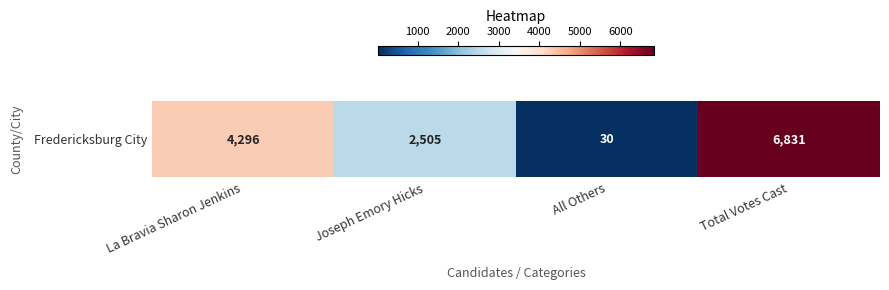

Reading left to right, extract all data points from this chart.

La Bravia Sharon Jenkins=4296	Joseph Emory Hicks=2505	All Others=30	Total Votes Cast=6831